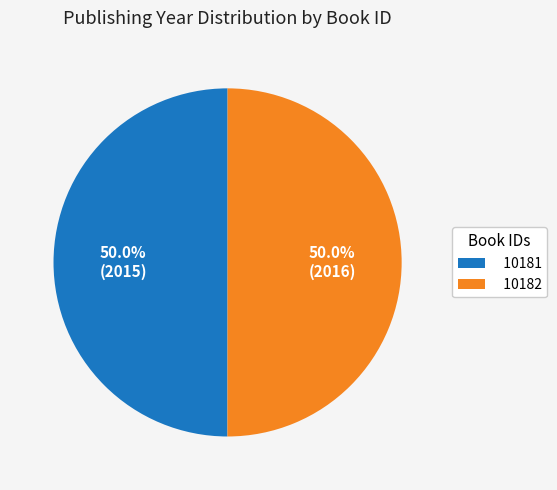

What portion of the pie excludes 10182?

50.0%